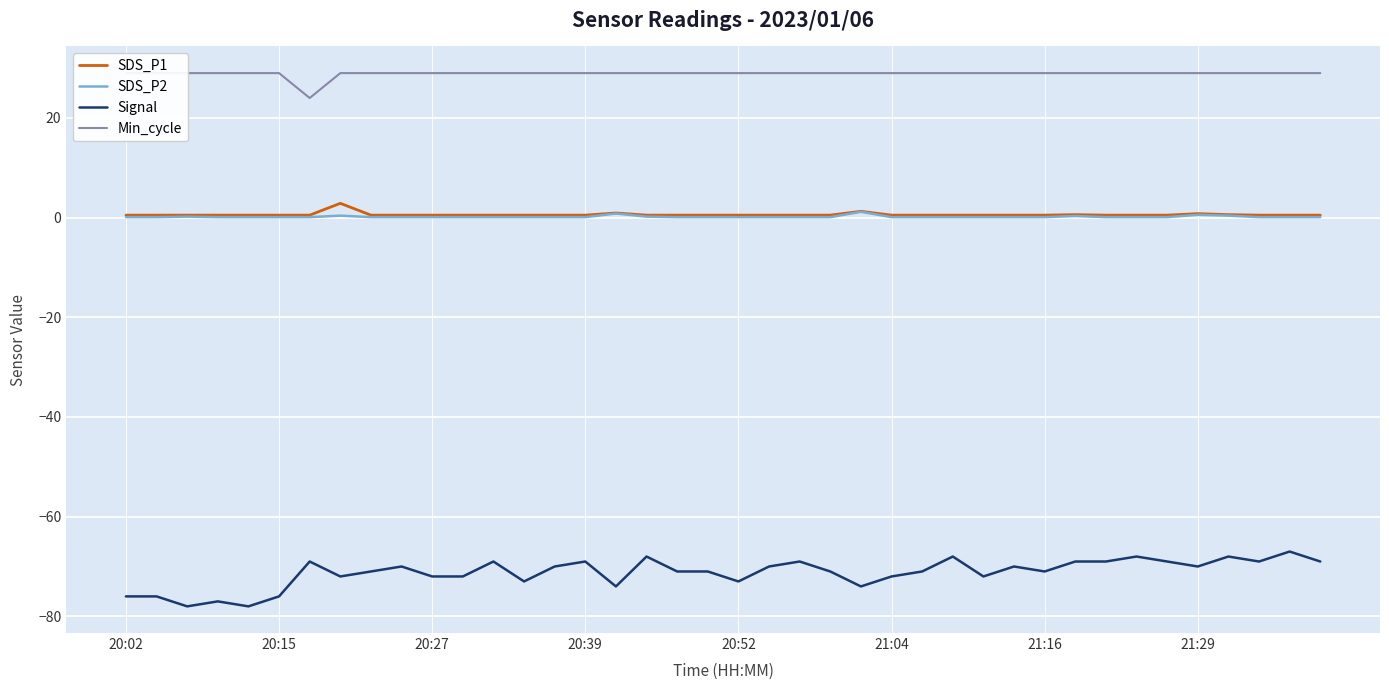

What is the minimum value for Signal?

-78.0